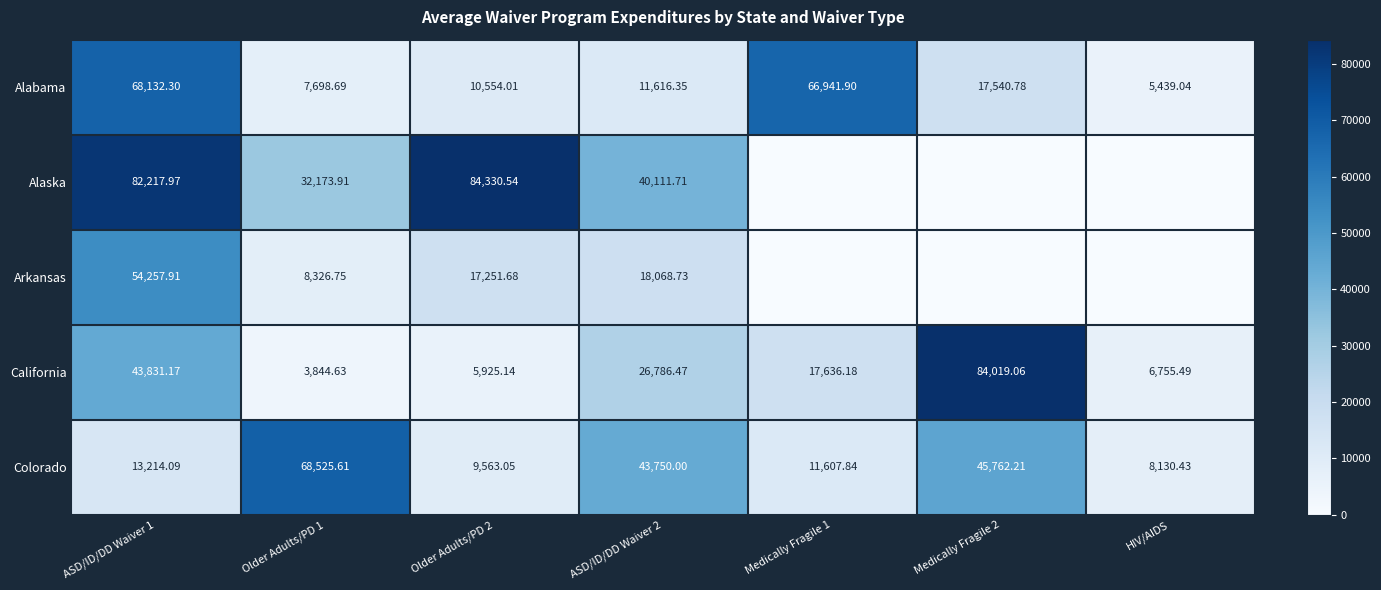

How many data points in California are less than 17636?

3